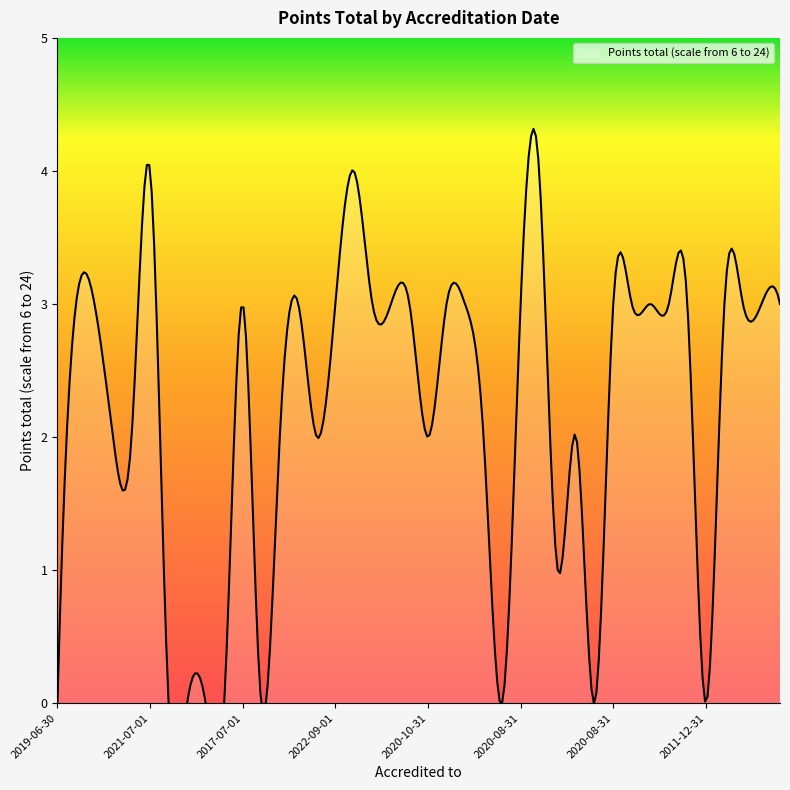

Does the chart display data point markers on the line(s)?

No